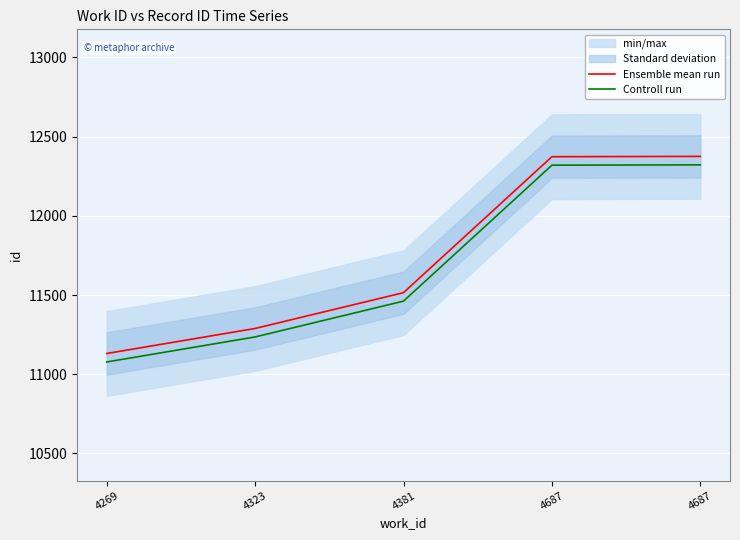

List the series in order of their overall mean, highest first.

Ensemble mean run, Controll run